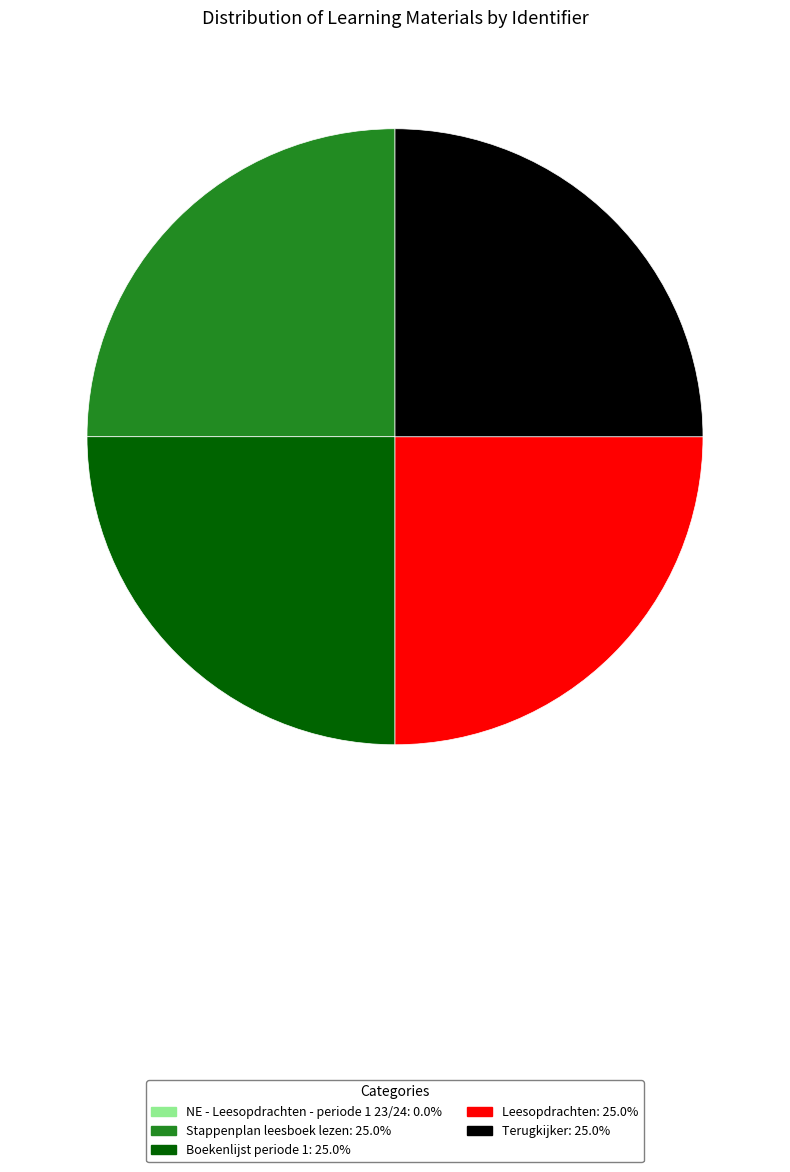

Is Terugkijker the majority of the pie?

No